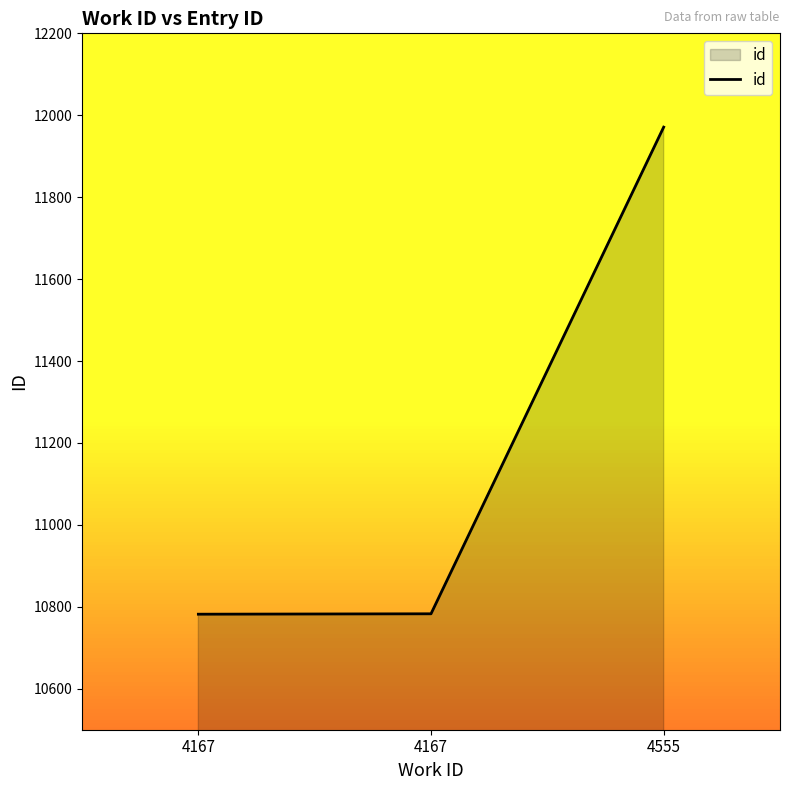

Which label corresponds to the largest value in the chart?

4555